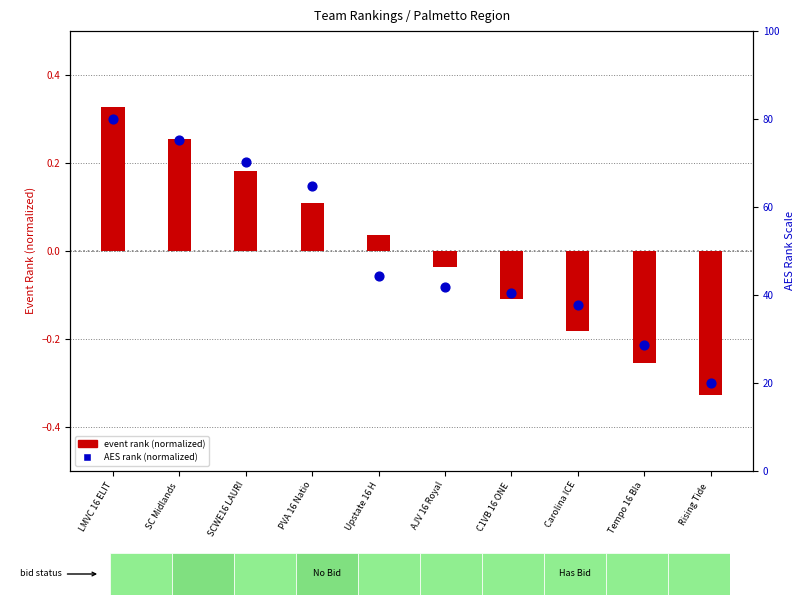

At how many categories does at least one series exceed 0?

5